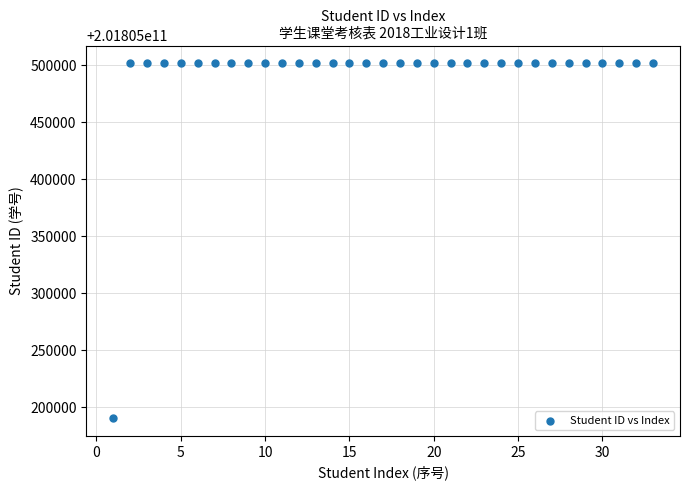

What is the range of Y values (max minus min)?

311021